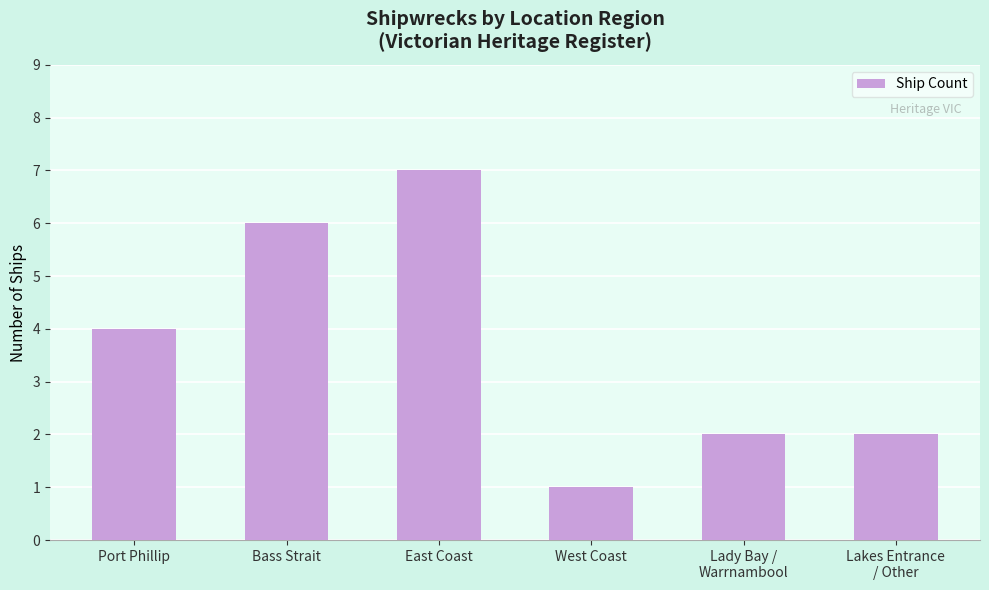

The value at Lady Bay /
Warrnambool is 1. True or false?

False